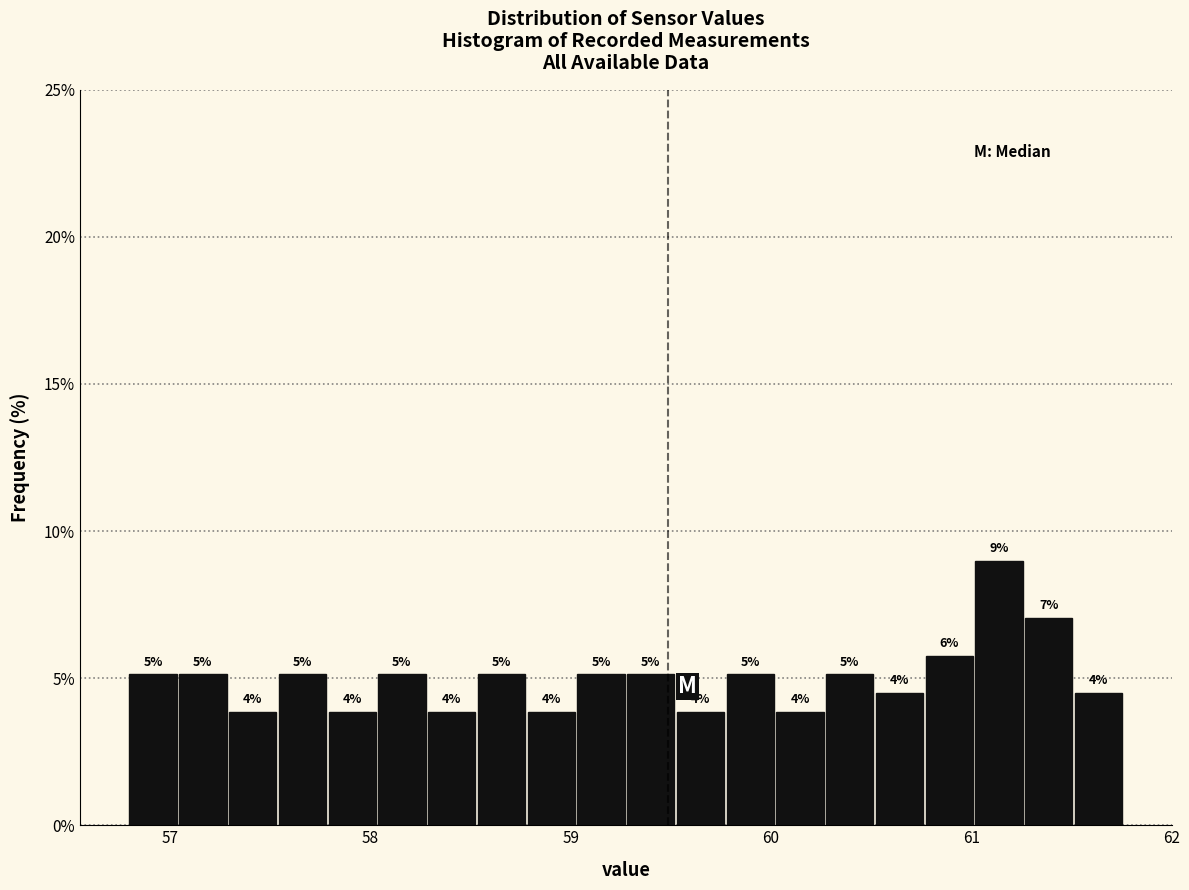

Around what value on the x-axis is the tallest bar? Give the approximate position of its centre, as read against the axis.

61.1